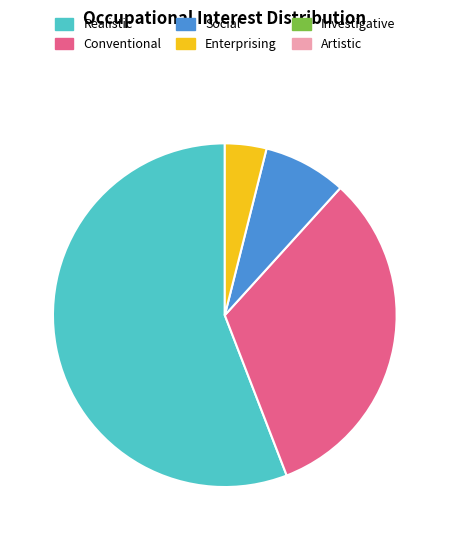

Does any single category account for the majority?

Yes